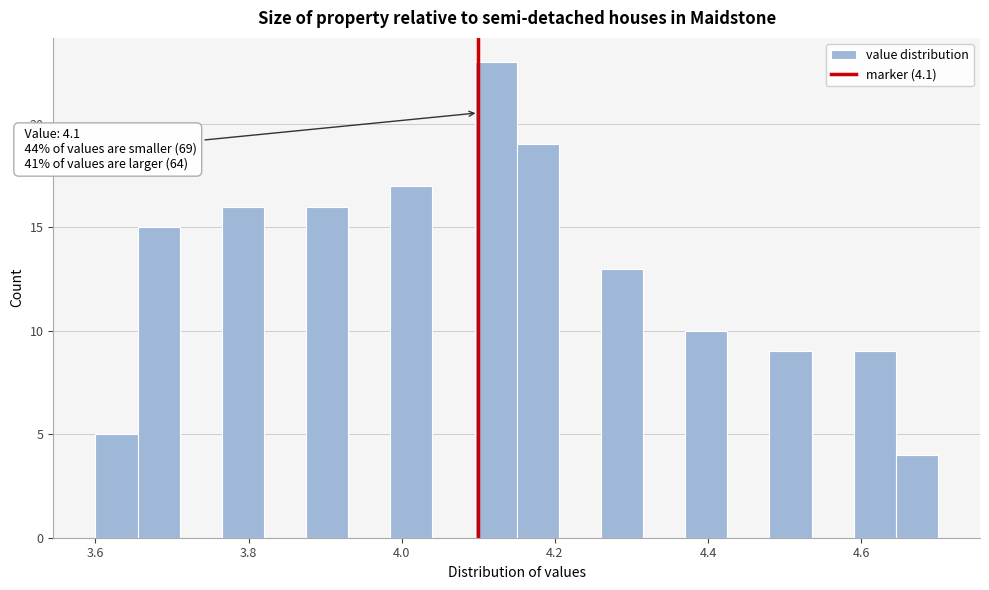

Around what value on the x-axis is the tallest bar? Give the approximate position of its centre, as read against the axis.

4.12